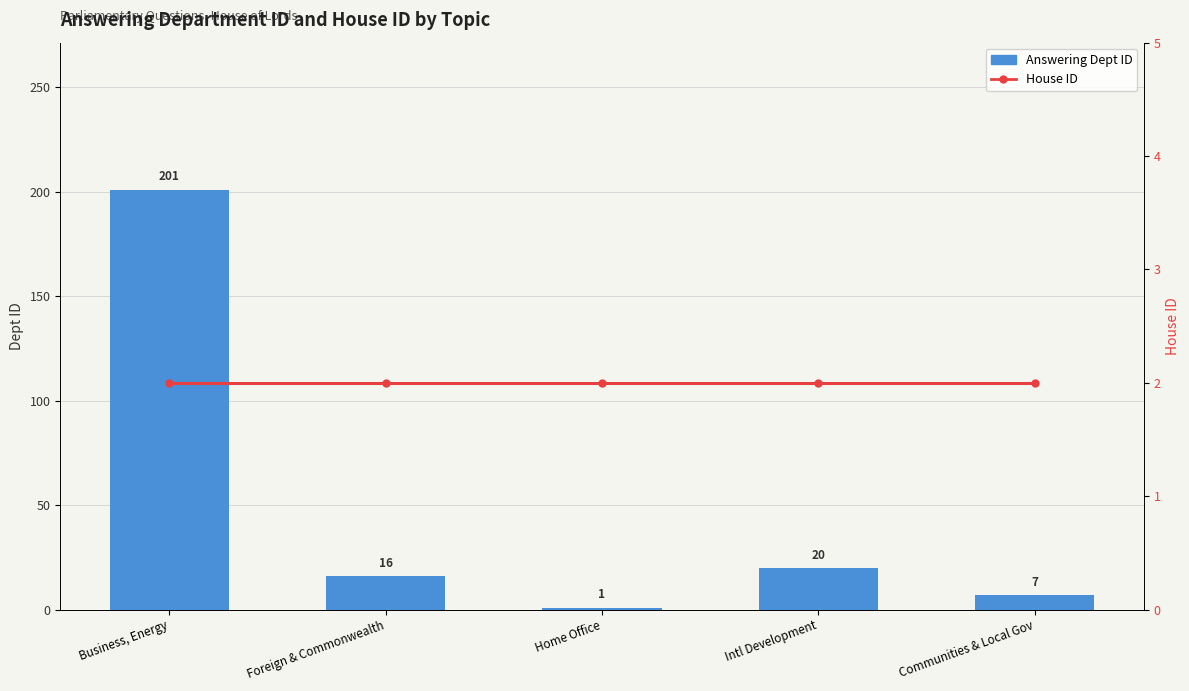

Between Intl Development and Communities & Local Gov, which is larger?

Intl Development